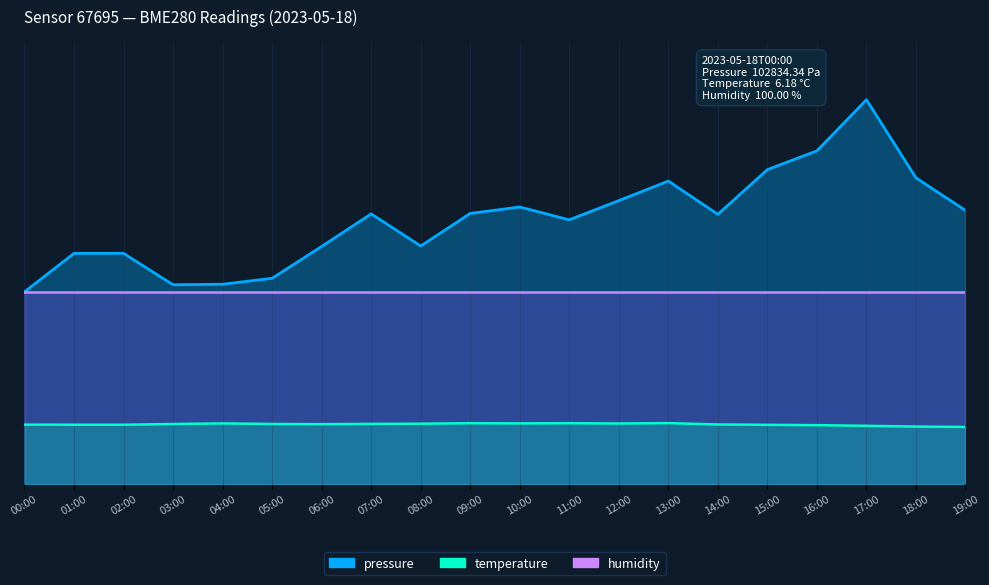

What is the value of the pressure point at the 19th from the left?

318.7